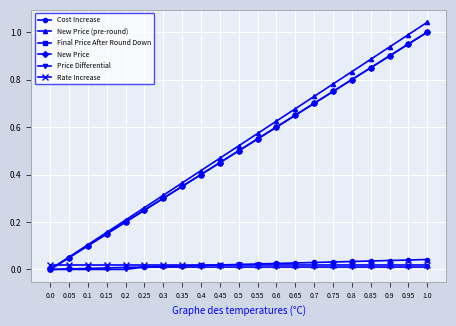

True or false: New Price has more than 1 points higher than both neighbors.

False